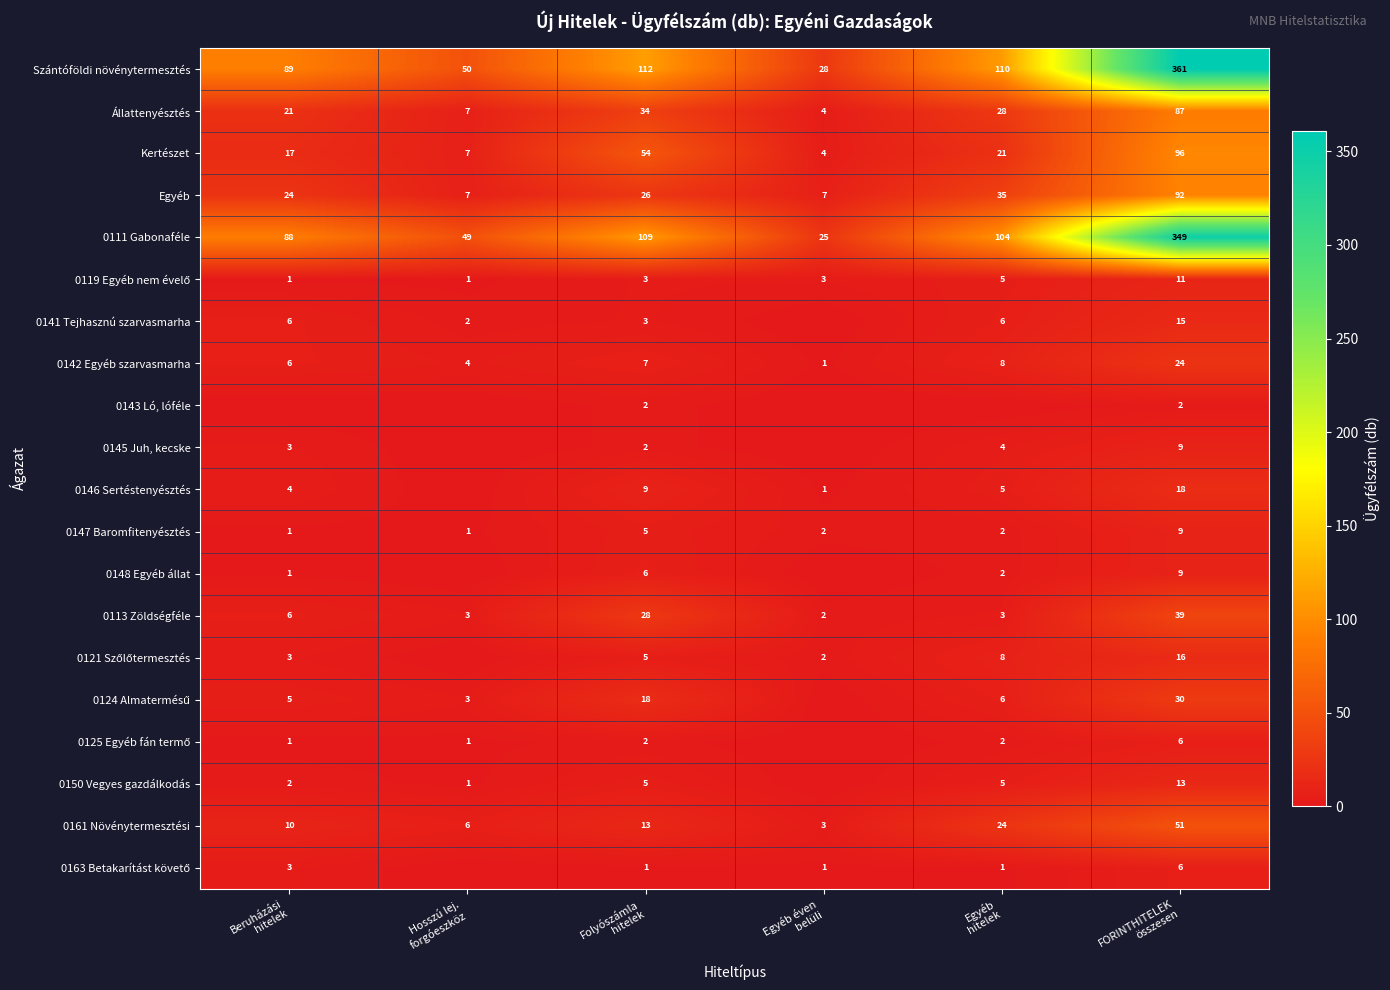

At how many categories does at least one series exceed 86?

4